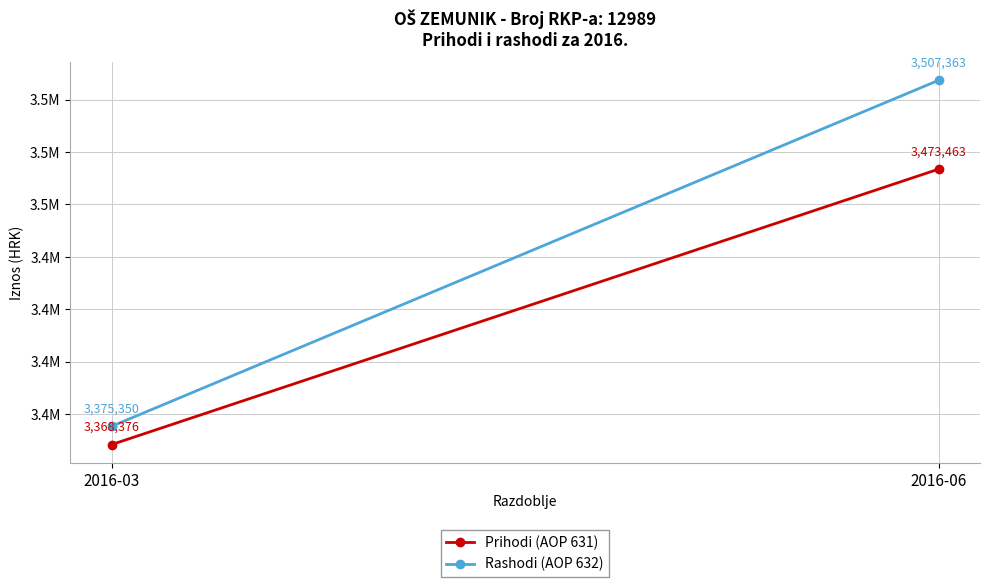

How many lines are shown in the chart?

2